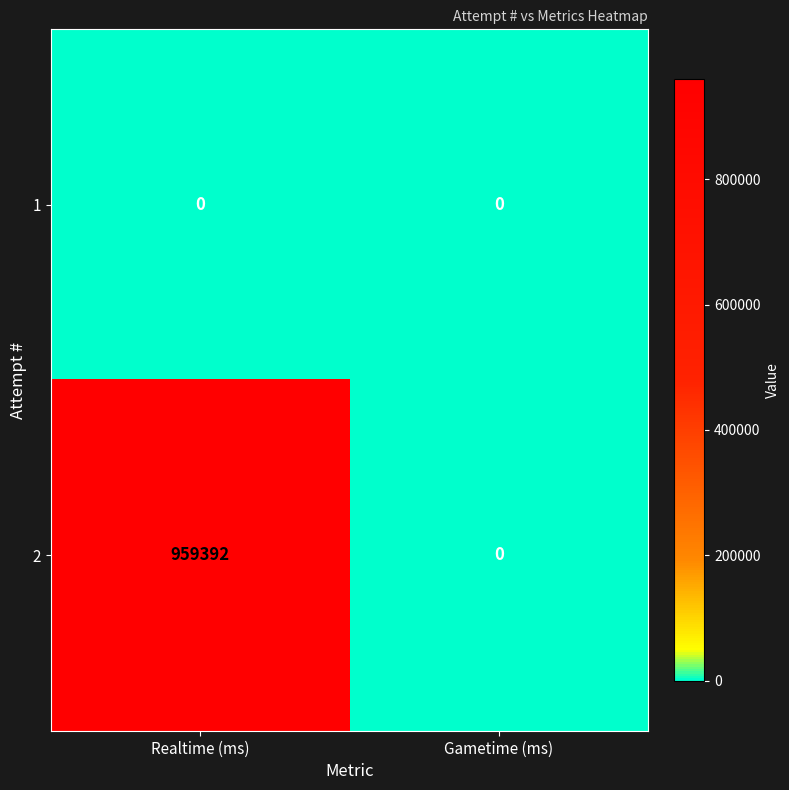

What is the maximum value for 2?

959392